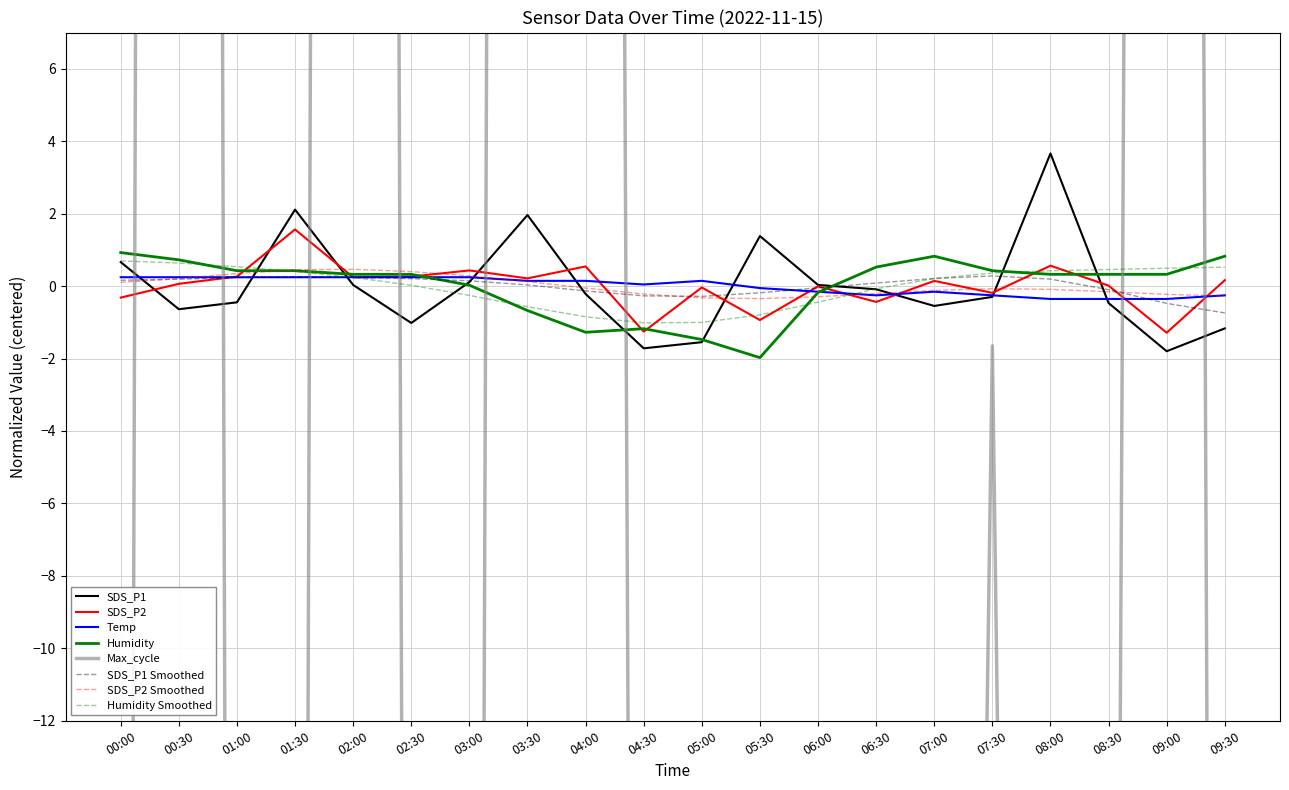

At 02:30, list the series in order from largest to smallest.

Humidity, SDS_P2, Temp, SDS_P1, Max_cycle